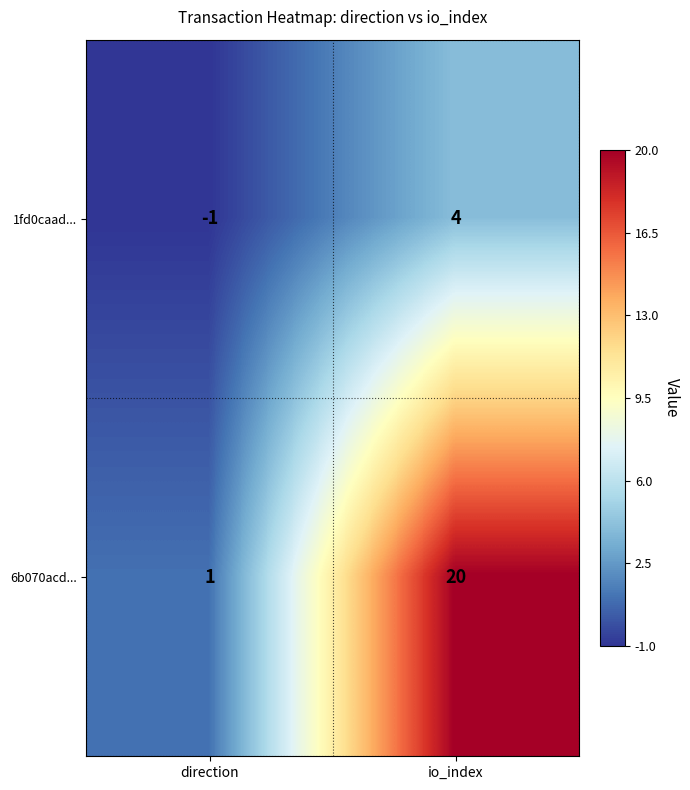

Reading right to left, list all the values displayed in this chart.

1fd0caad...: io_index=4	direction=-1
6b070acd...: io_index=20	direction=1